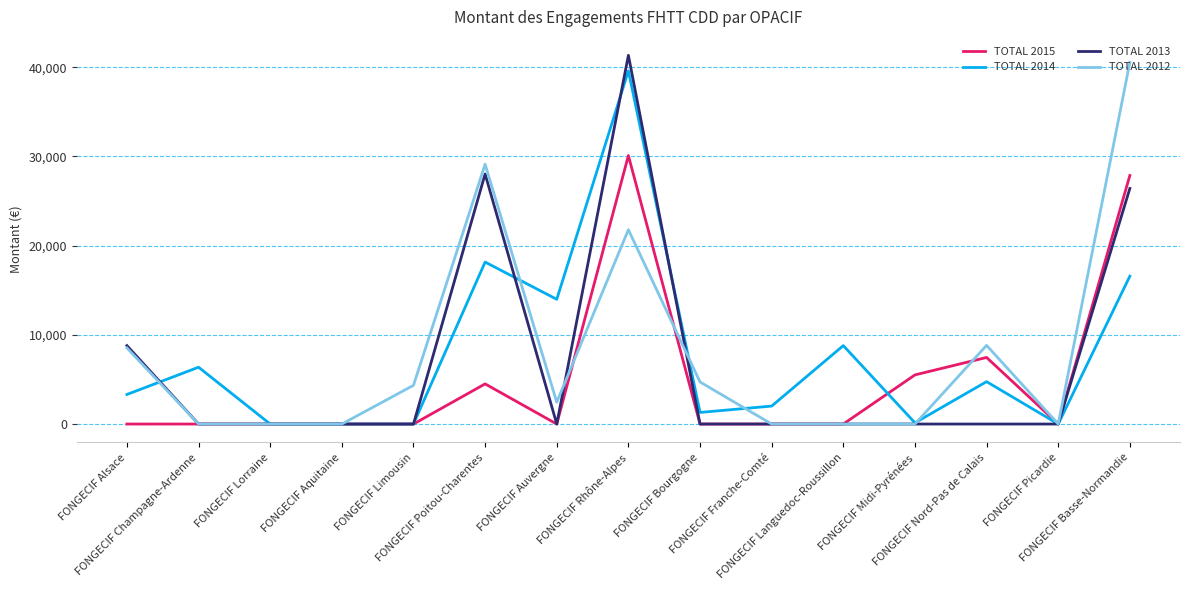

How many TOTAL 2013 values are between 0 and 8790?

12